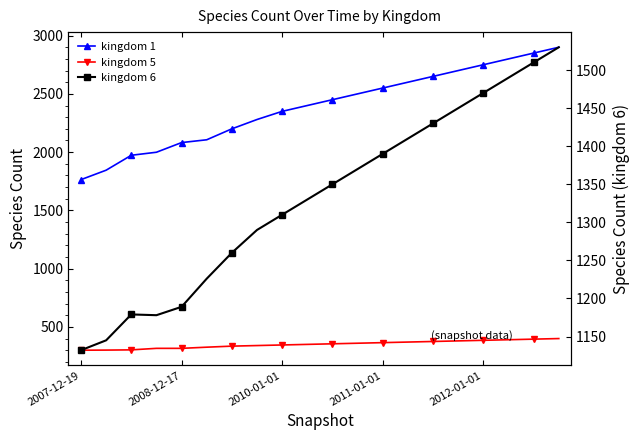

What is the value of the kingdom 5 point at the 5th from the left?

316